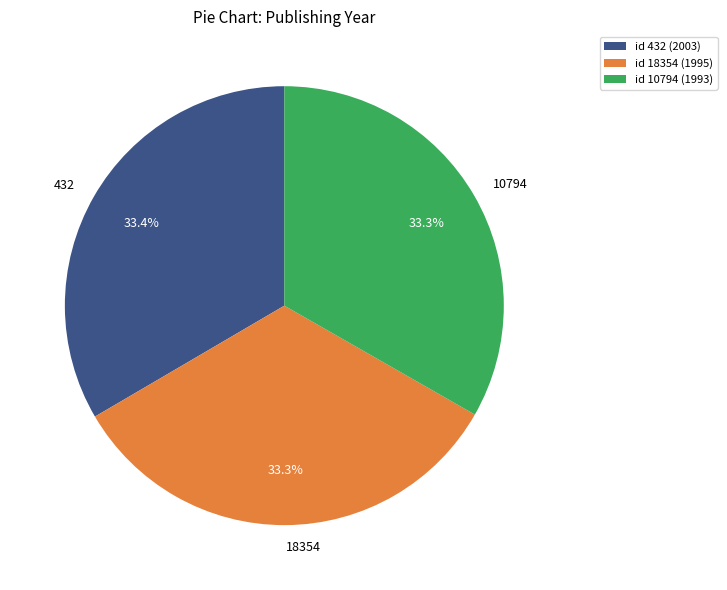

Is 432 the majority of the pie?

No